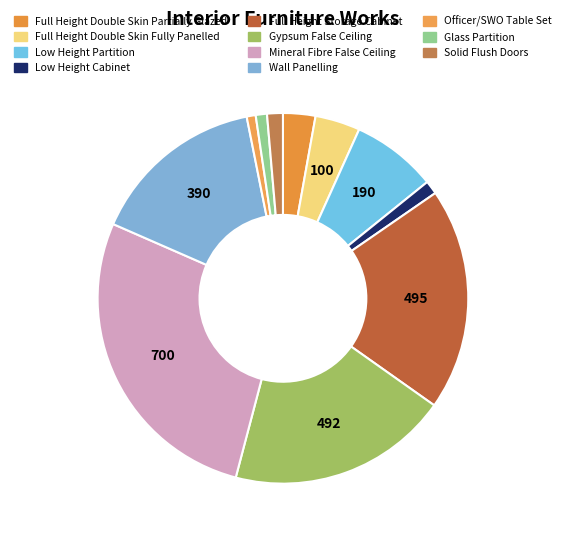

The Mineral Fibre False Ceiling slice represents 27% of the pie. True or false?

True